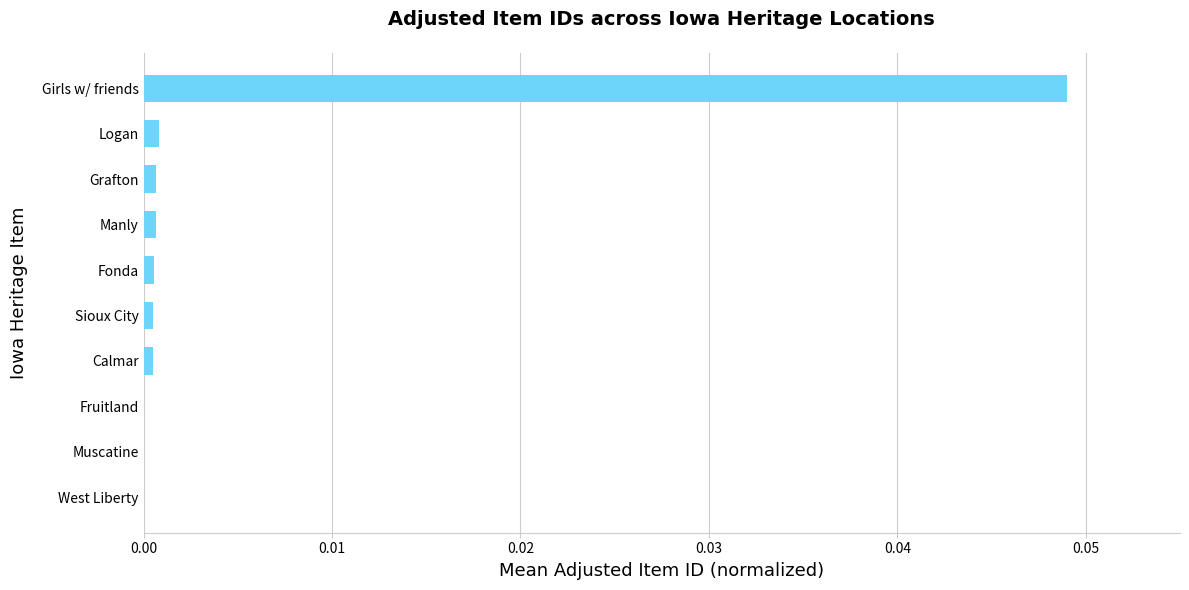

At which category does the chart reach its peak across all series?

Girls w/ friends